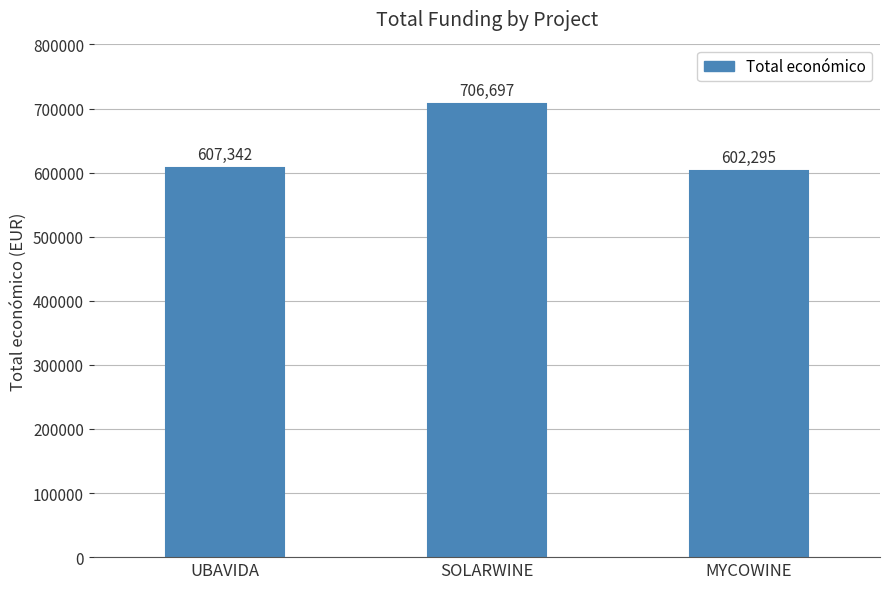

What is the label of the 2nd bar from the right?

SOLARWINE